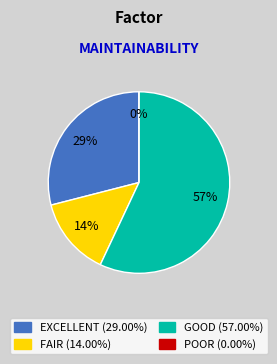

Combined, do 27 and 27 account for over 50%?

No